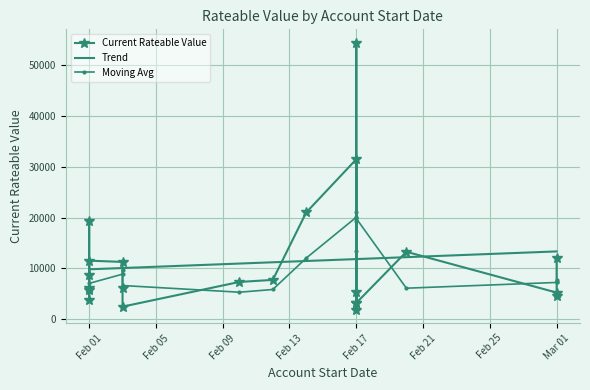

What is the label of the 3rd point from the right?

2025-03-01